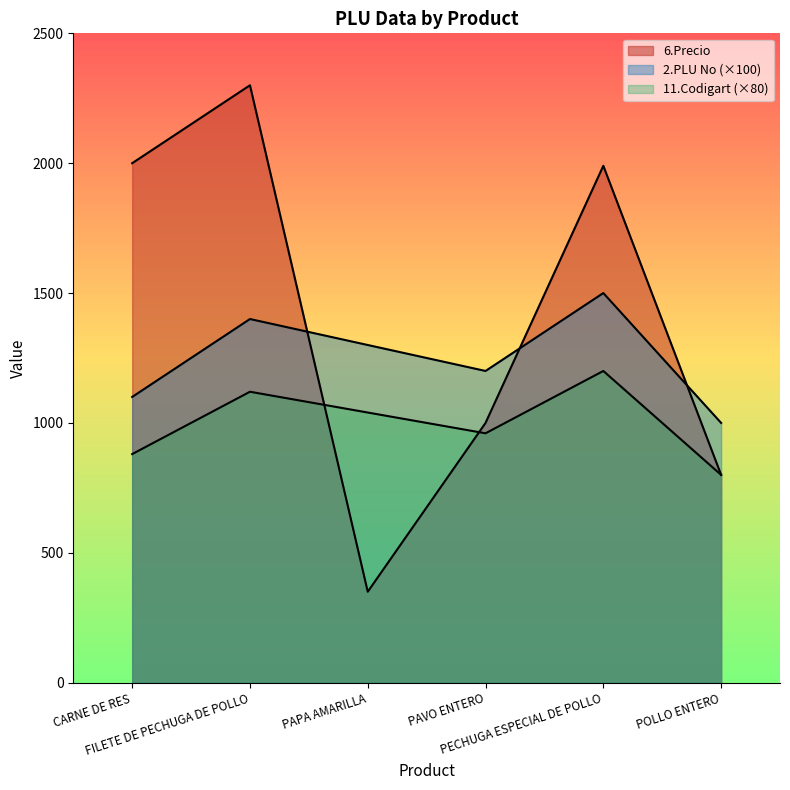

Is the value of 11.Codigart at CARNE DE RES greater than the value of 6.Precio at PECHUGA ESPECIAL DE POLLO?

No